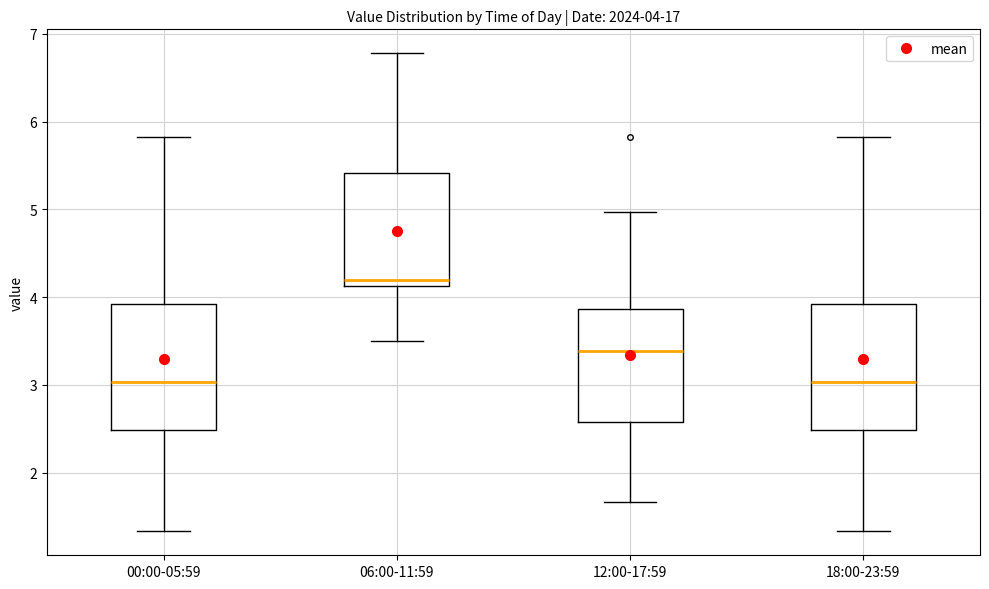

Which box's median line is the highest?

06:00-11:59